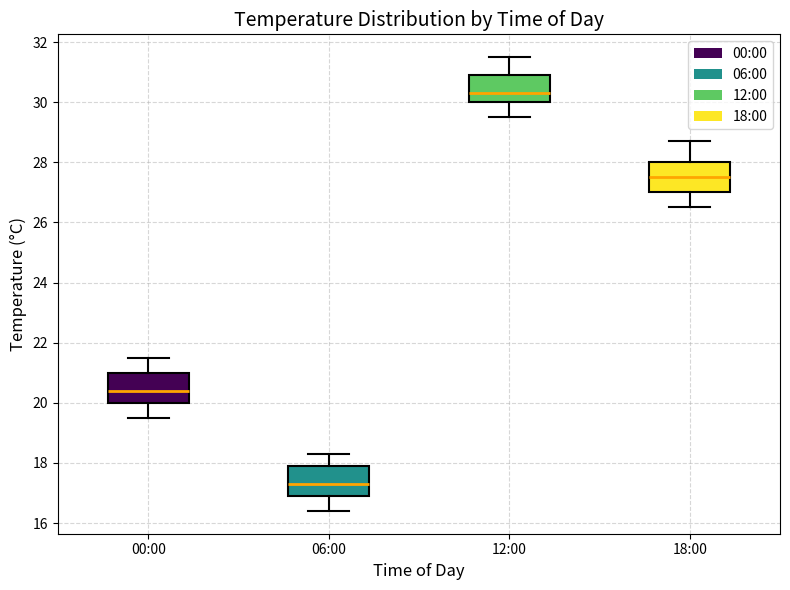

Reading left to right, transcribe this box plot: for each box, give where its median line is, the range the box spans, and where its two whiskers end, as read against the y-axis. The values are not printed on the chart, so give them approximately, as read against the axis.

00:00: median 20.4, box 20.0 to 21.0, whiskers 19.6 to 21.6
06:00: median 17.4, box 17.0 to 18.0, whiskers 16.4 to 18.4
12:00: median 30.4, box 30.0 to 31.0, whiskers 29.6 to 31.6
18:00: median 27.6, box 27.0 to 28.0, whiskers 26.6 to 28.8